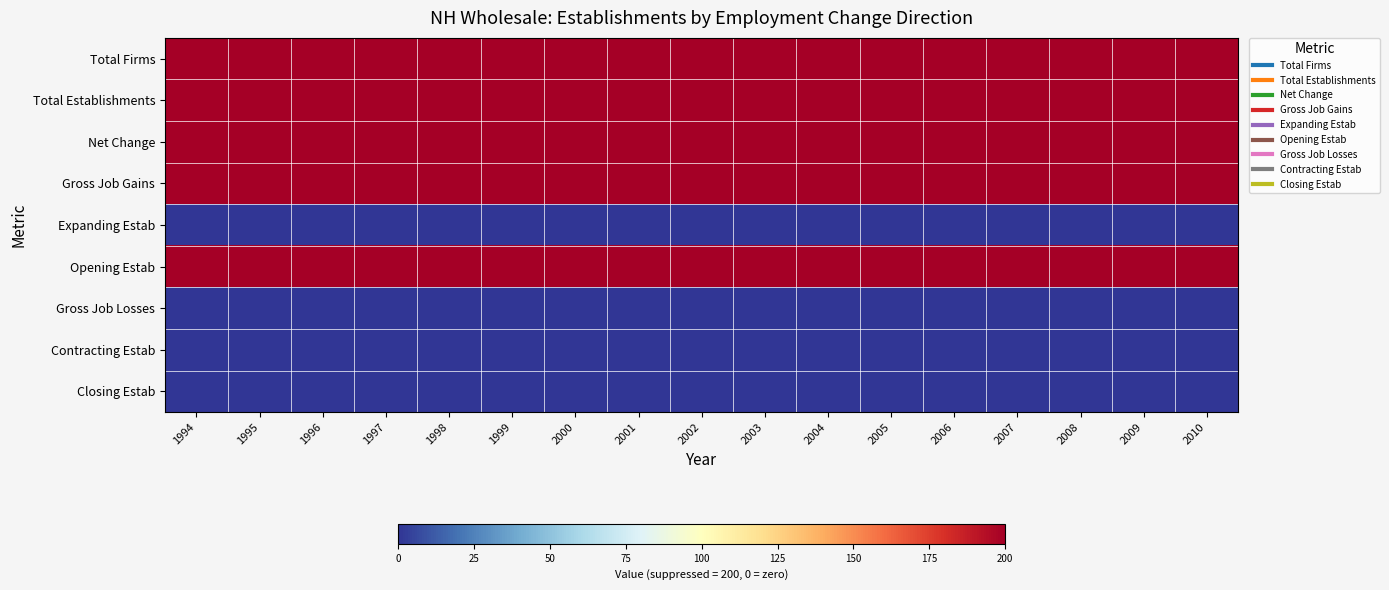

Which label corresponds to the smallest value in the chart?

1994